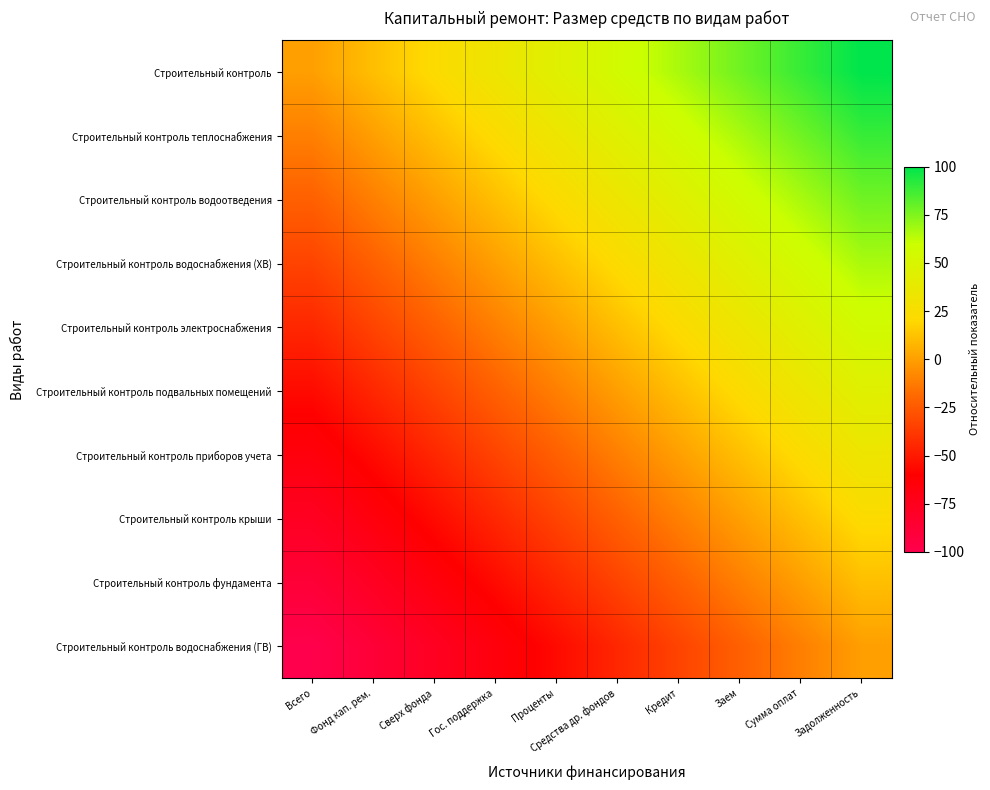

What is the total value across all series at Проценты?

-55.6